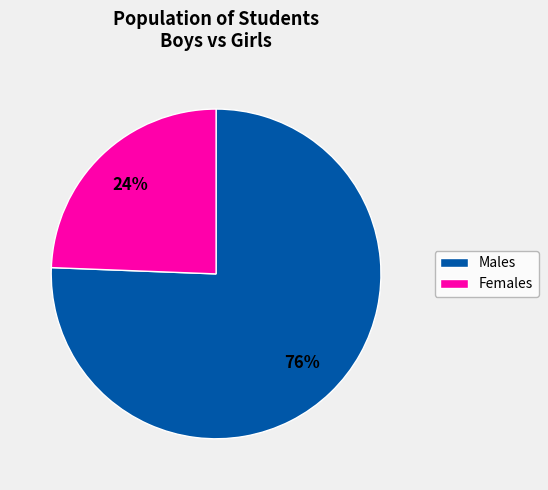

Is there a majority slice in this chart?

Yes